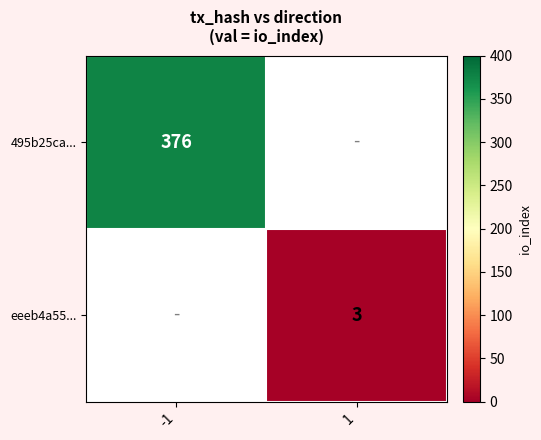

What is the smallest value displayed?

3.0